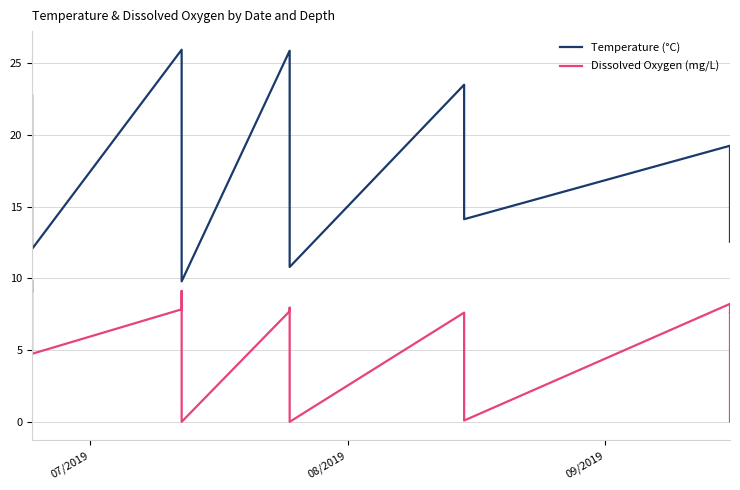

What is the value of the Dissolved Oxygen (mg/L) point at the 12th from the left?

0.9